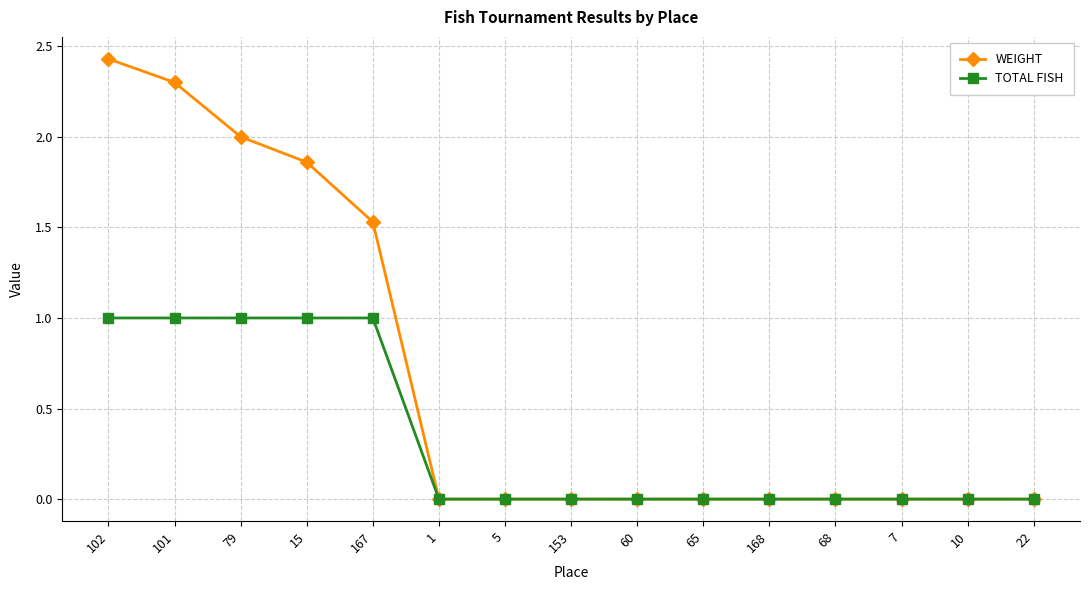

What position from the left is 101?

2